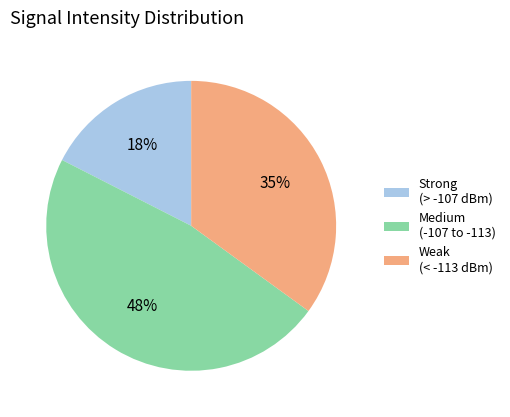

Between Strong (> -107 dBm) and Medium (-107 to -113), which is larger?

Medium (-107 to -113)